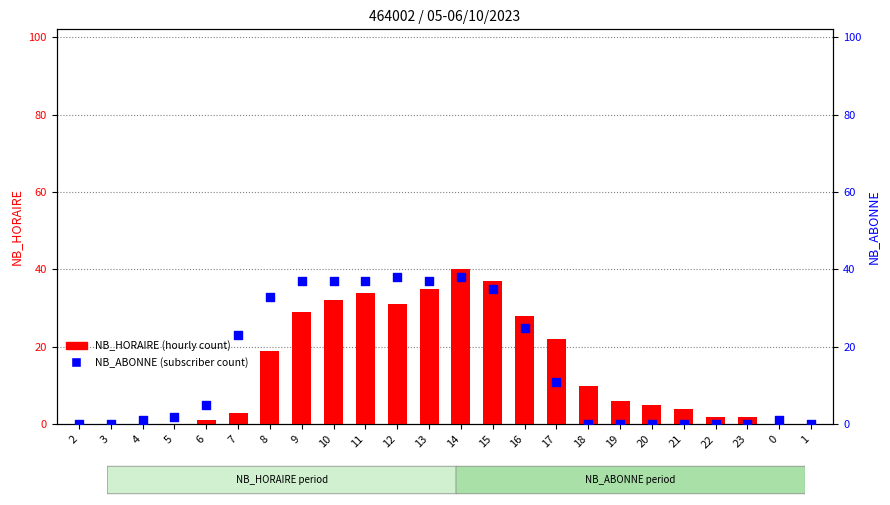

Which series reaches the minimum Y coordinate?

NB_HORAIRE